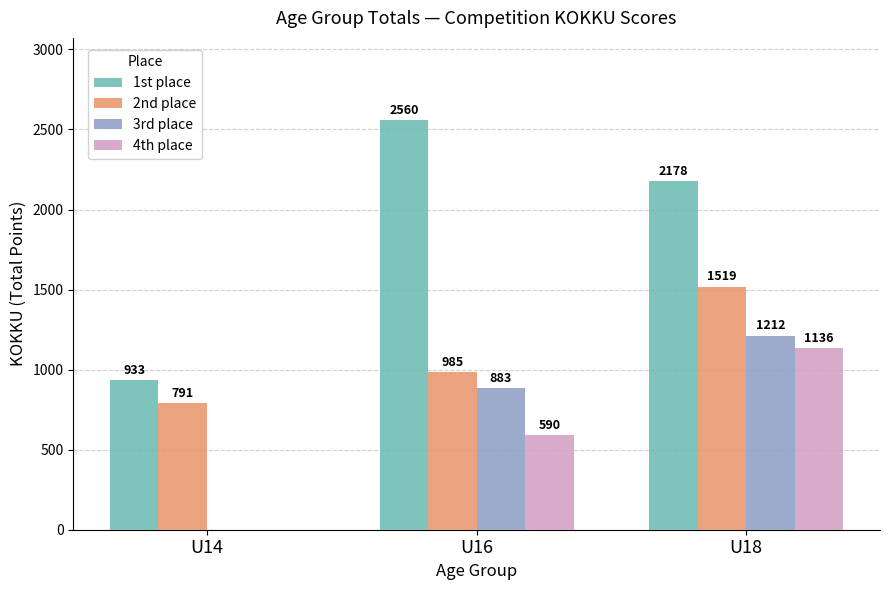

Reading left to right, list all the values displayed in this chart.

1st place: 933	2560	2178
2nd place: 791	985	1519
3rd place: 0	883	1212
4th place: 0	590	1136